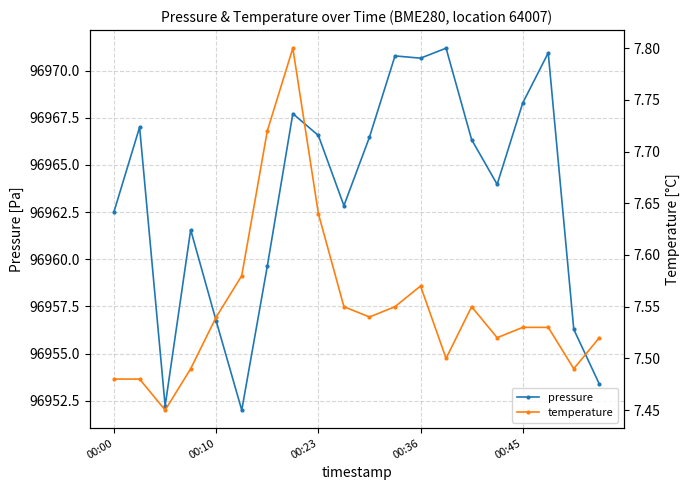

What is the lowest value of the pressure series?

96952.0